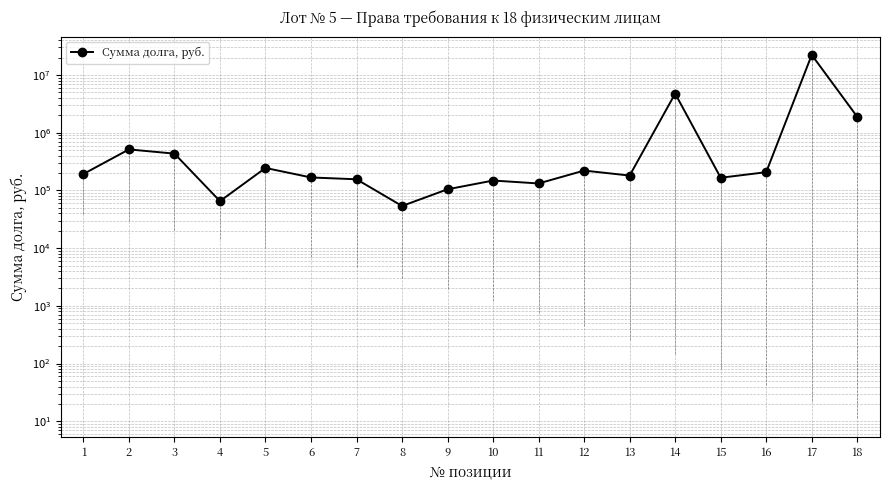

What is the difference between the second highest and minimum values?

4709196.7